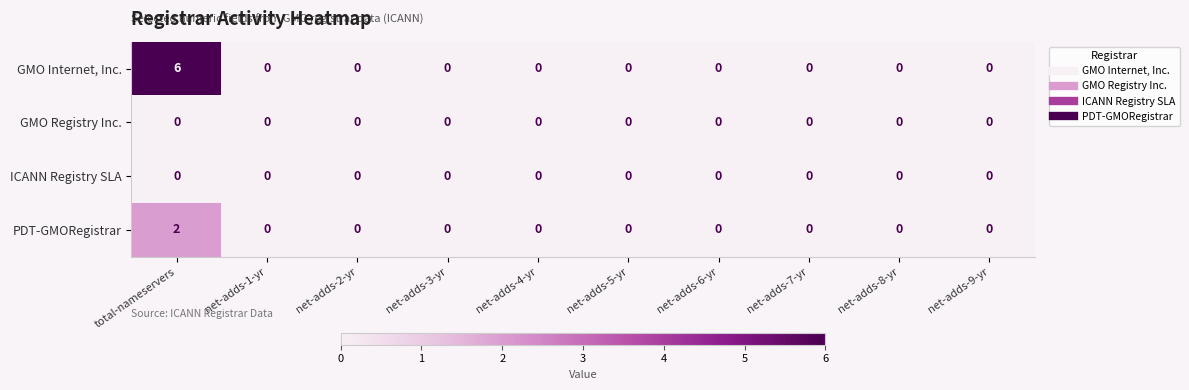

Which series has the widest spread of values?

GMO Internet, Inc.